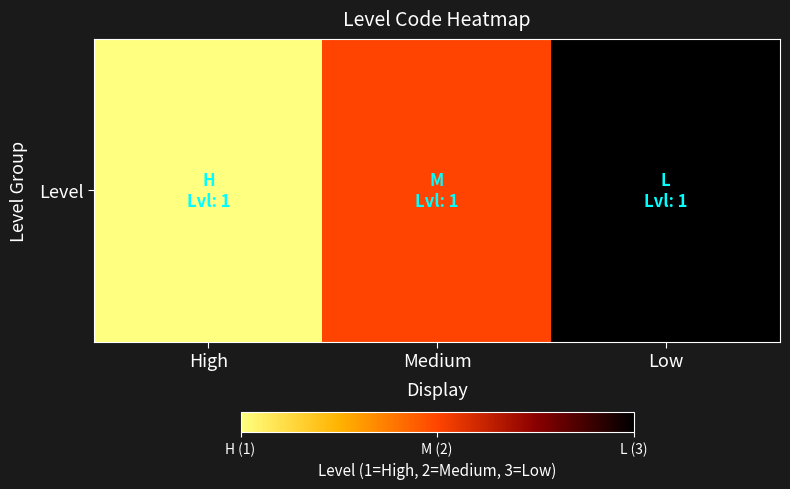

Is it true that the value at Medium is 3?

False